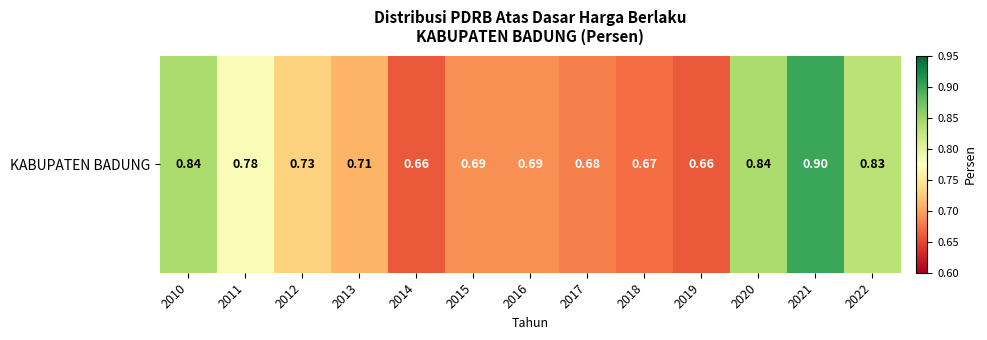

Reading left to right, list all the values displayed in this chart.

2010=0.8	2011=0.8	2012=0.7	2013=0.7	2014=0.7	2015=0.7	2016=0.7	2017=0.7	2018=0.7	2019=0.7	2020=0.8	2021=0.9	2022=0.8